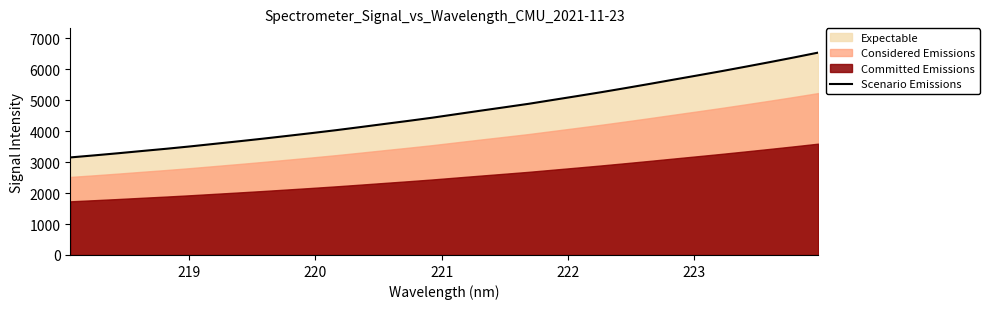

What is the maximum value for Scenario Emissions?

6537.4